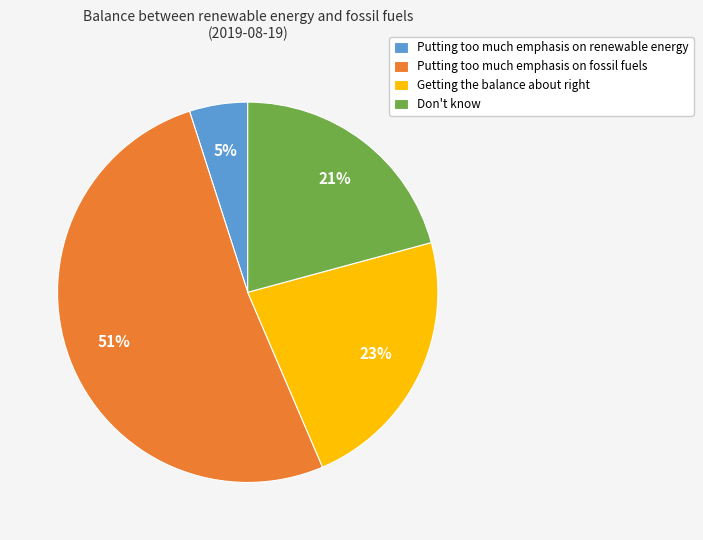

The Putting too much emphasis on renewable energy slice represents 5% of the pie. True or false?

True